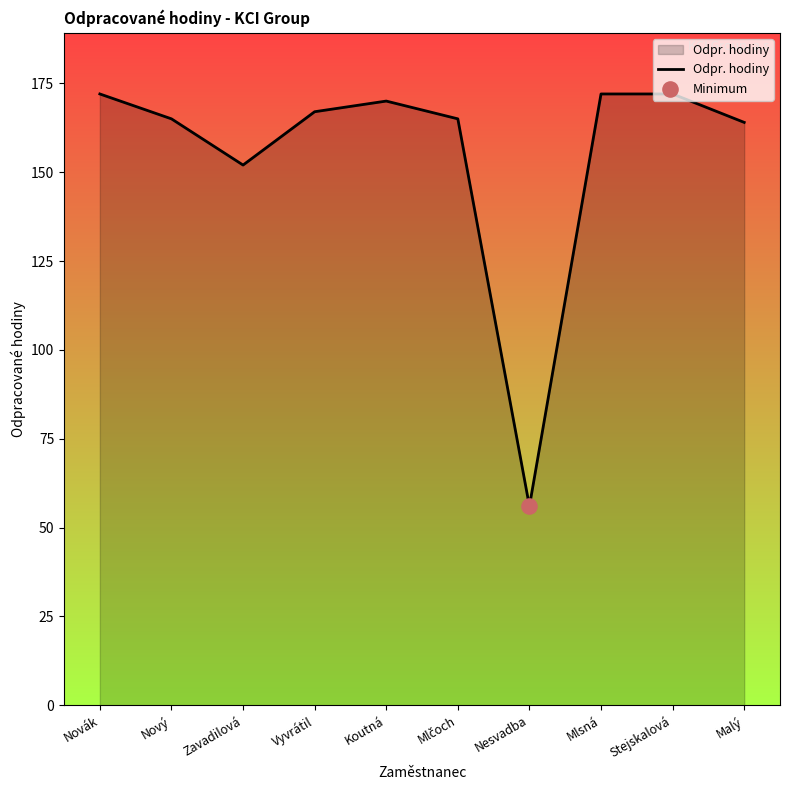

What is the ratio of the value at Mlsná to the value at Zavadilová?

1.1